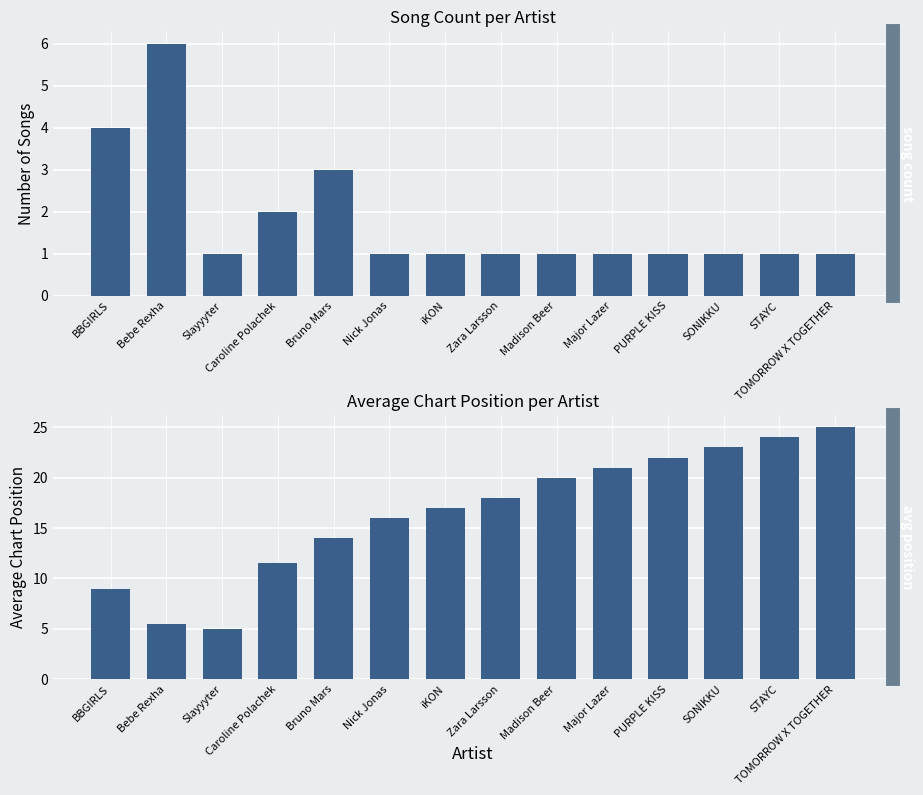

The Avg Position series shows 17.0 at iKON. True or false?

True